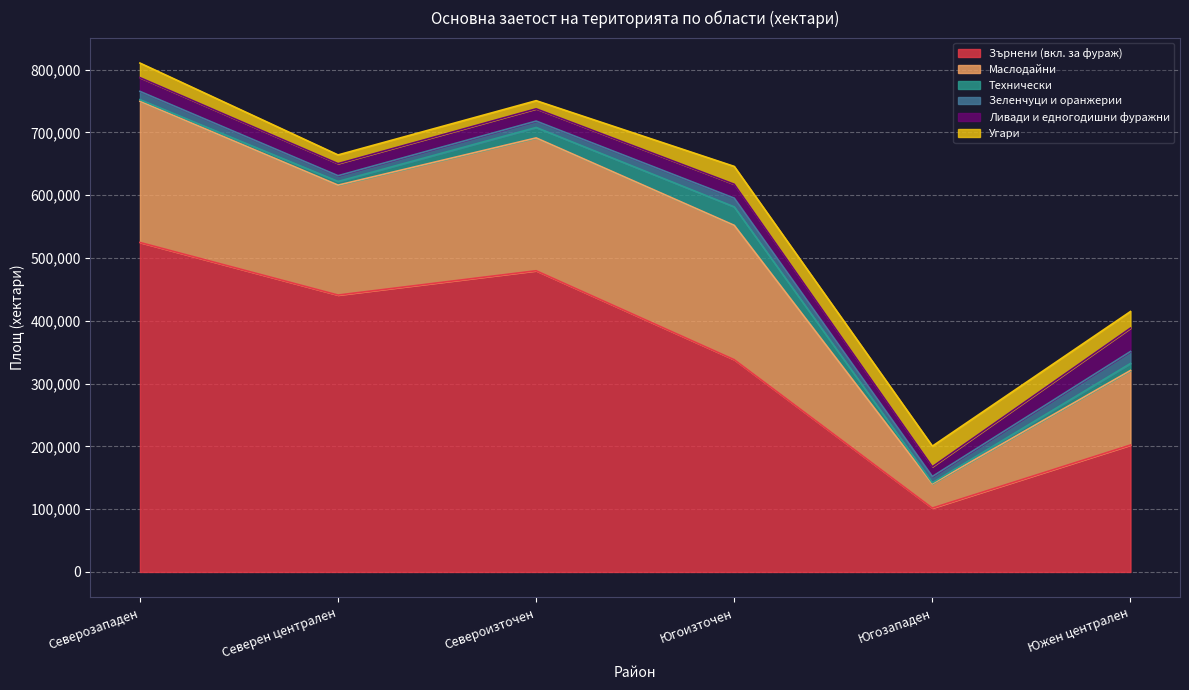

At which category does Ливади и едногодишни фуражни reach its first local peak?

Югоизточен